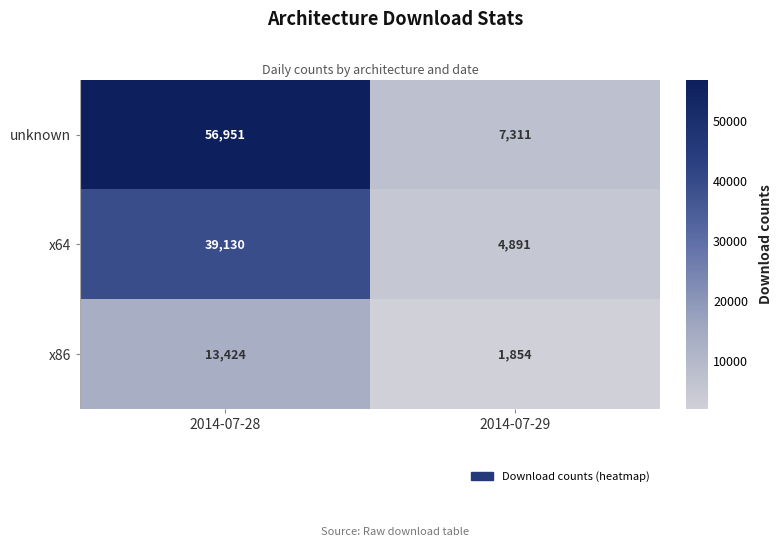

Which series has the widest spread of values?

unknown